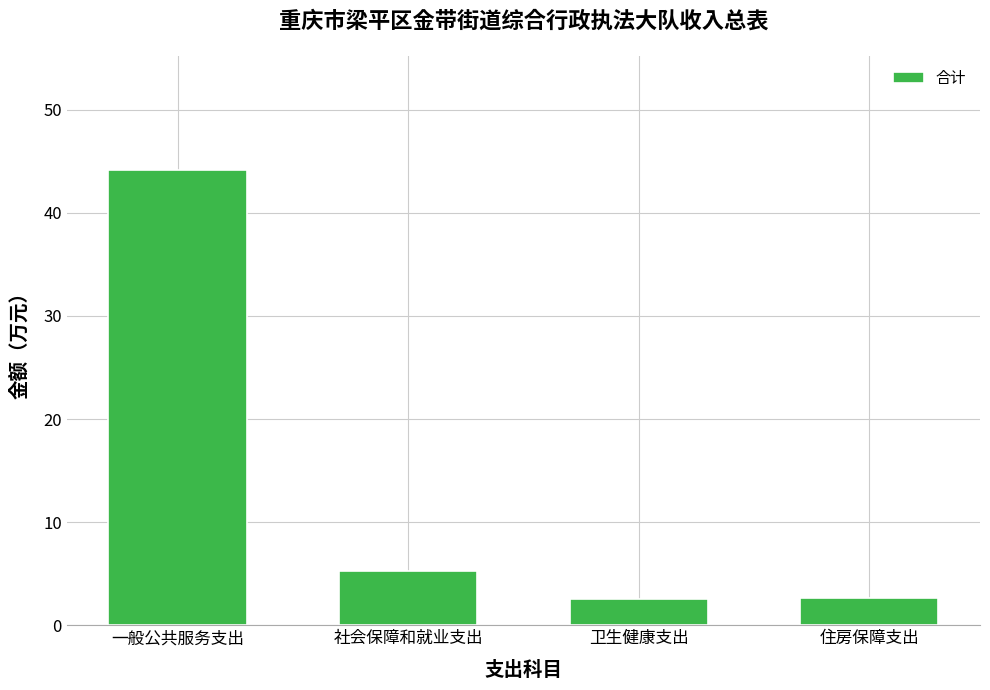

At which category does the chart reach its peak across all series?

一般公共服务支出